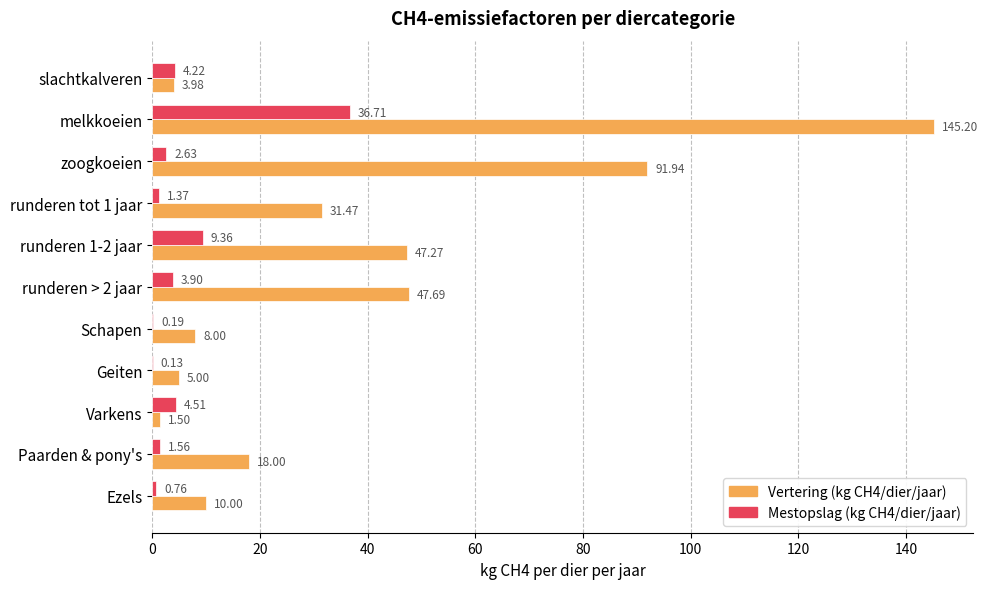

What is the sum of the Mestopslag (kg CH4/dier/jaar) values at melkkoeien and Paarden & pony's?

38.3